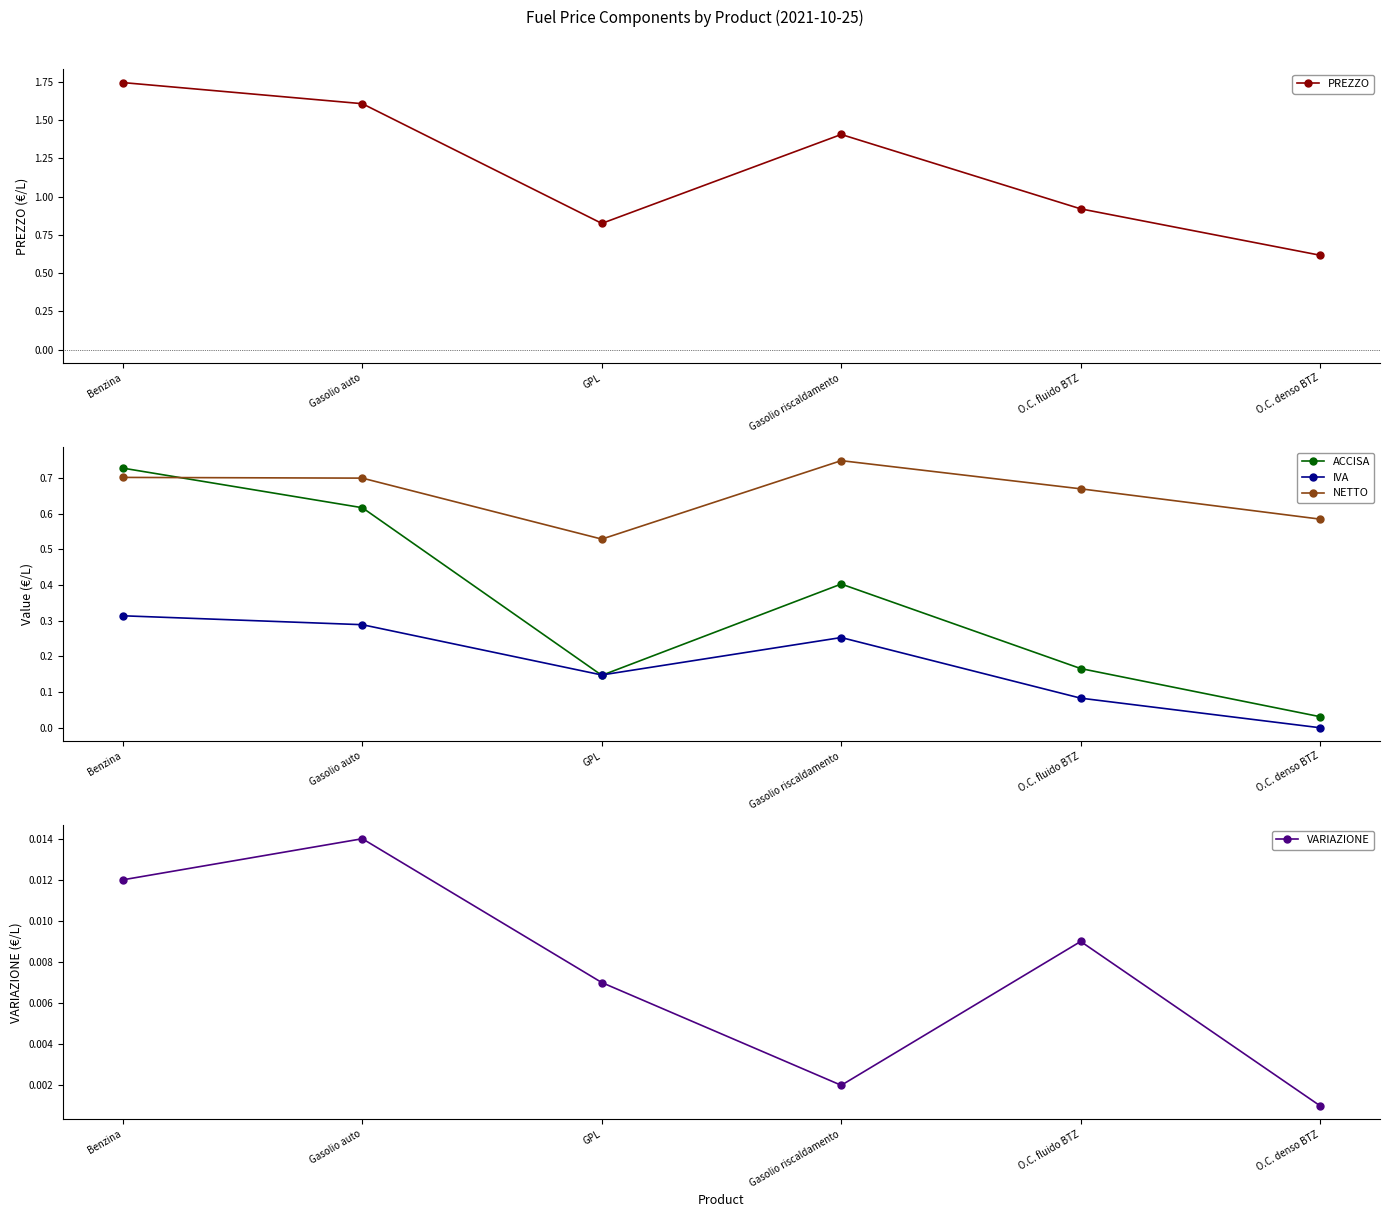

Reading left to right, list all the values displayed in this chart.

PREZZO: Benzina=1.7	Gasolio auto=1.6	GPL=0.8	Gasolio riscaldamento=1.4	O.C. fluido BTZ=0.9	O.C. denso BTZ=0.6
ACCISA: Benzina=0.7	Gasolio auto=0.6	GPL=0.1	Gasolio riscaldamento=0.4	O.C. fluido BTZ=0.2	O.C. denso BTZ=0.0
IVA: Benzina=0.3	Gasolio auto=0.3	GPL=0.1	Gasolio riscaldamento=0.3	O.C. fluido BTZ=0.1	O.C. denso BTZ=0.0
NETTO: Benzina=0.7	Gasolio auto=0.7	GPL=0.5	Gasolio riscaldamento=0.7	O.C. fluido BTZ=0.7	O.C. denso BTZ=0.6
VARIAZIONE: Benzina=0.0	Gasolio auto=0.0	GPL=0.0	Gasolio riscaldamento=0.0	O.C. fluido BTZ=0.0	O.C. denso BTZ=0.0